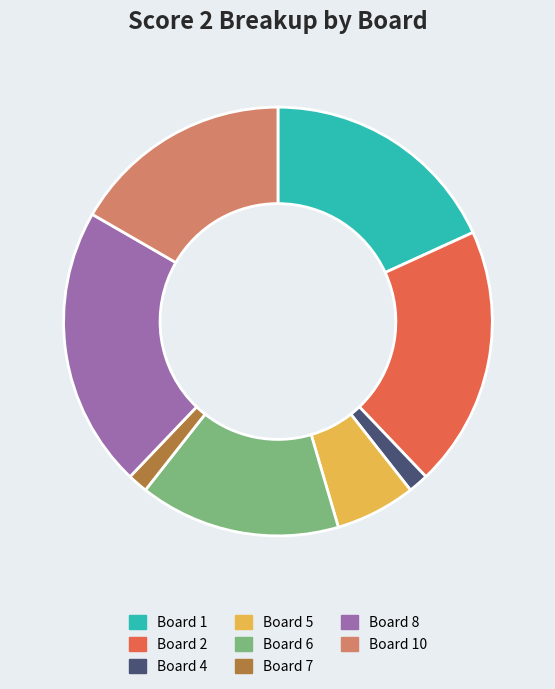

Is there a majority slice in this chart?

No